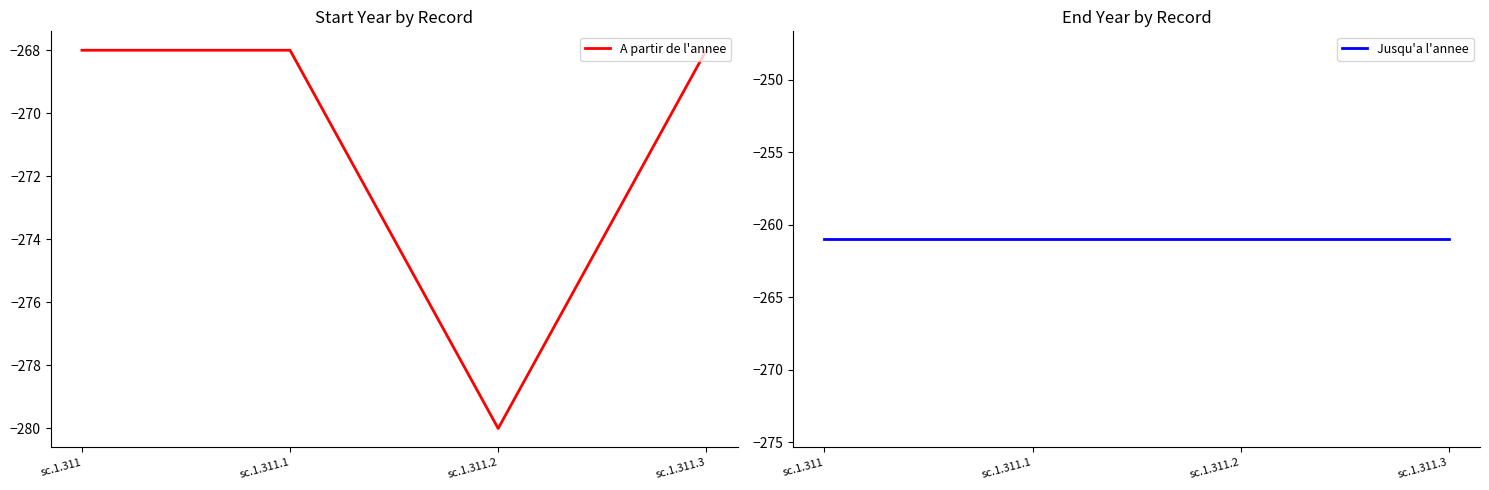

Rank the categories by A partir de l'annee value from highest to lowest.

sc.1.311, sc.1.311.1, sc.1.311.3, sc.1.311.2